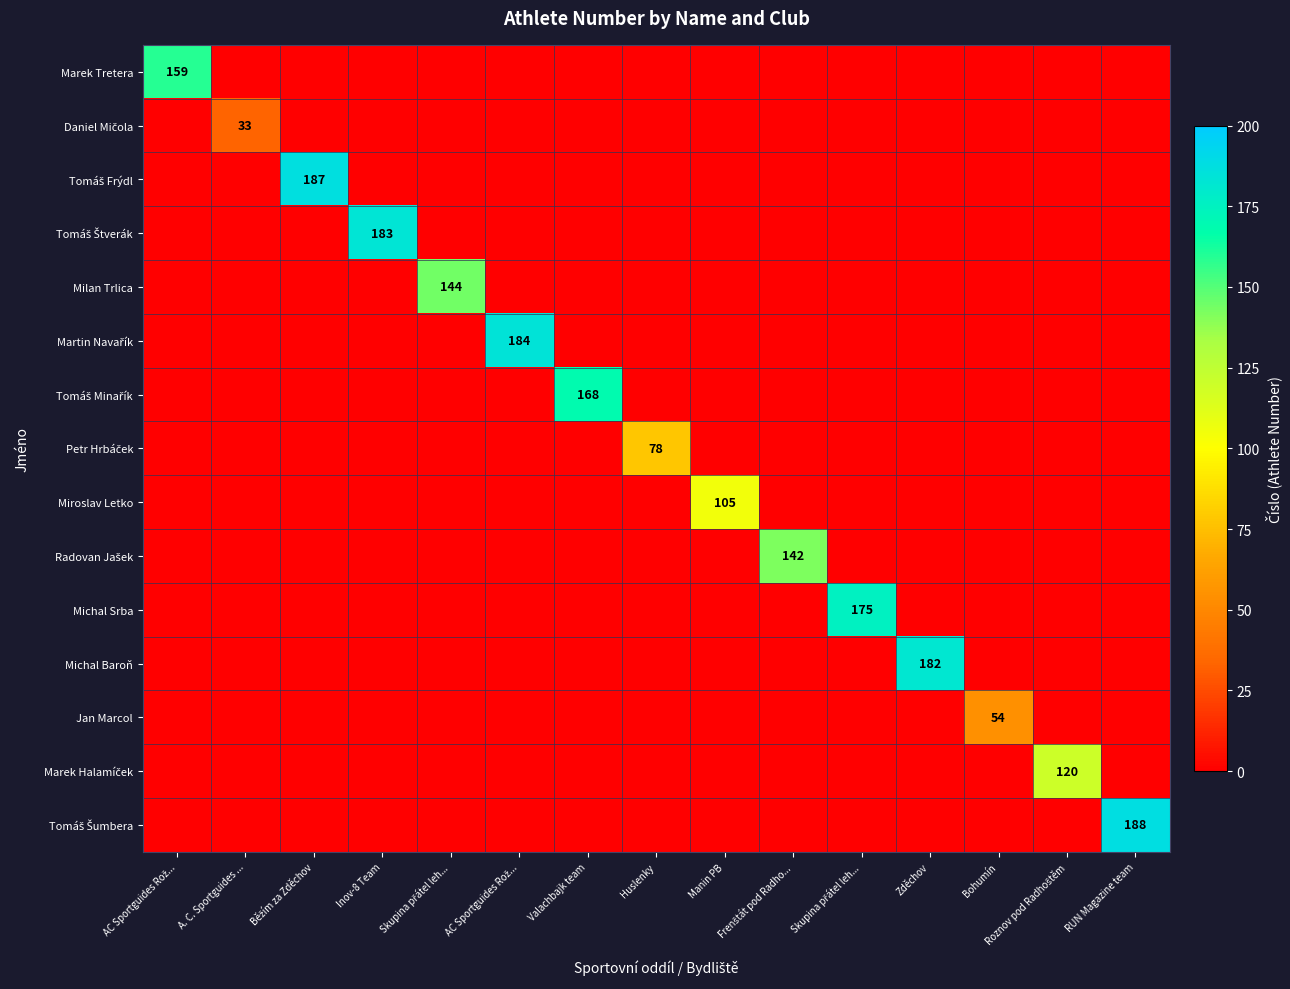

At which label is Petr Hrbáček closest to 39?

AC Sportguides Rož...